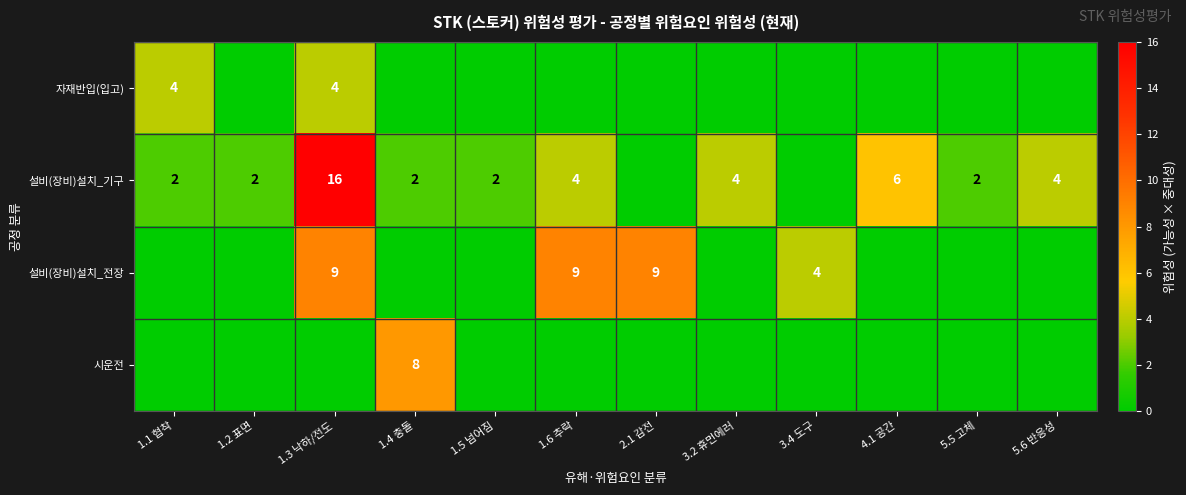

The 설비(장비)설치_기구 series shows 3 at 1.4 충돌. True or false?

False